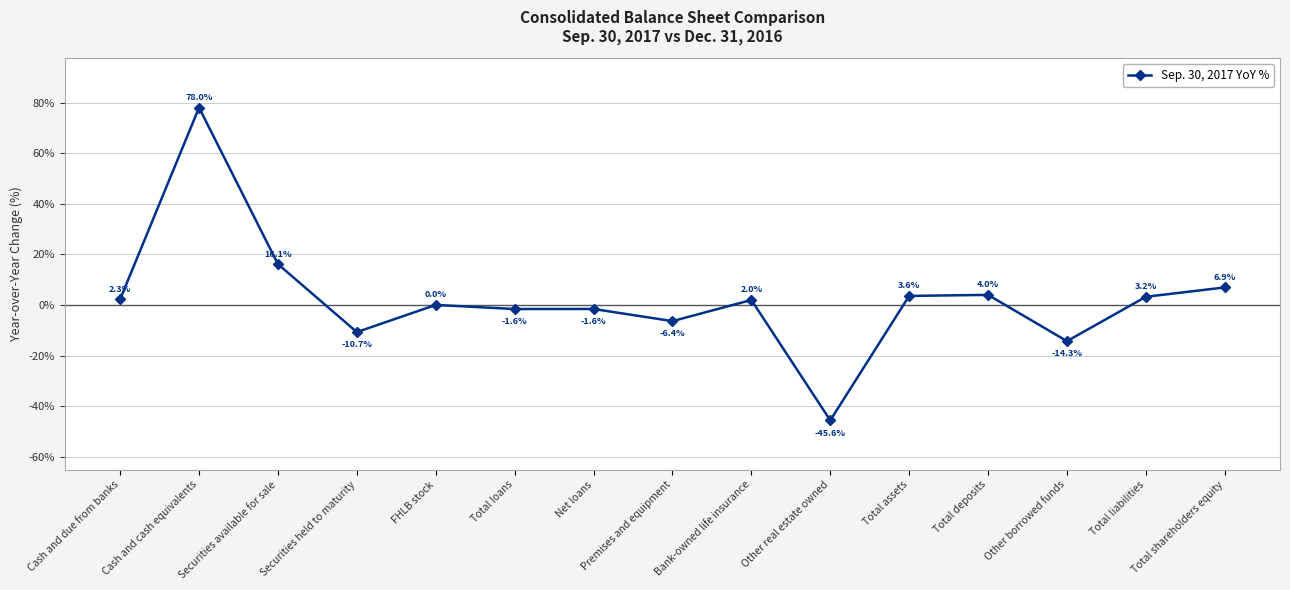

How many points are lower than both their immediate neighbors (excluding endpoints)?

5